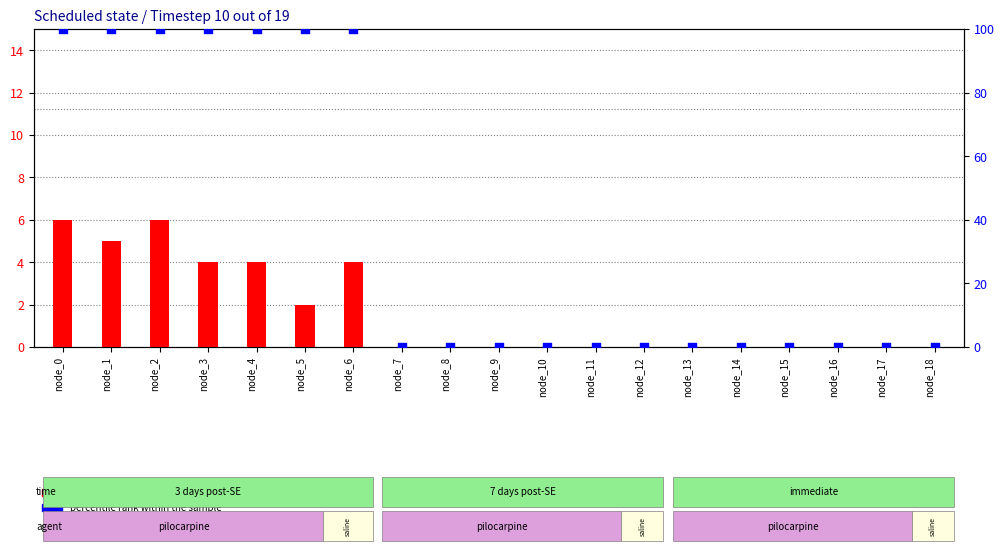

Which series reaches the minimum Y coordinate?

transformed count